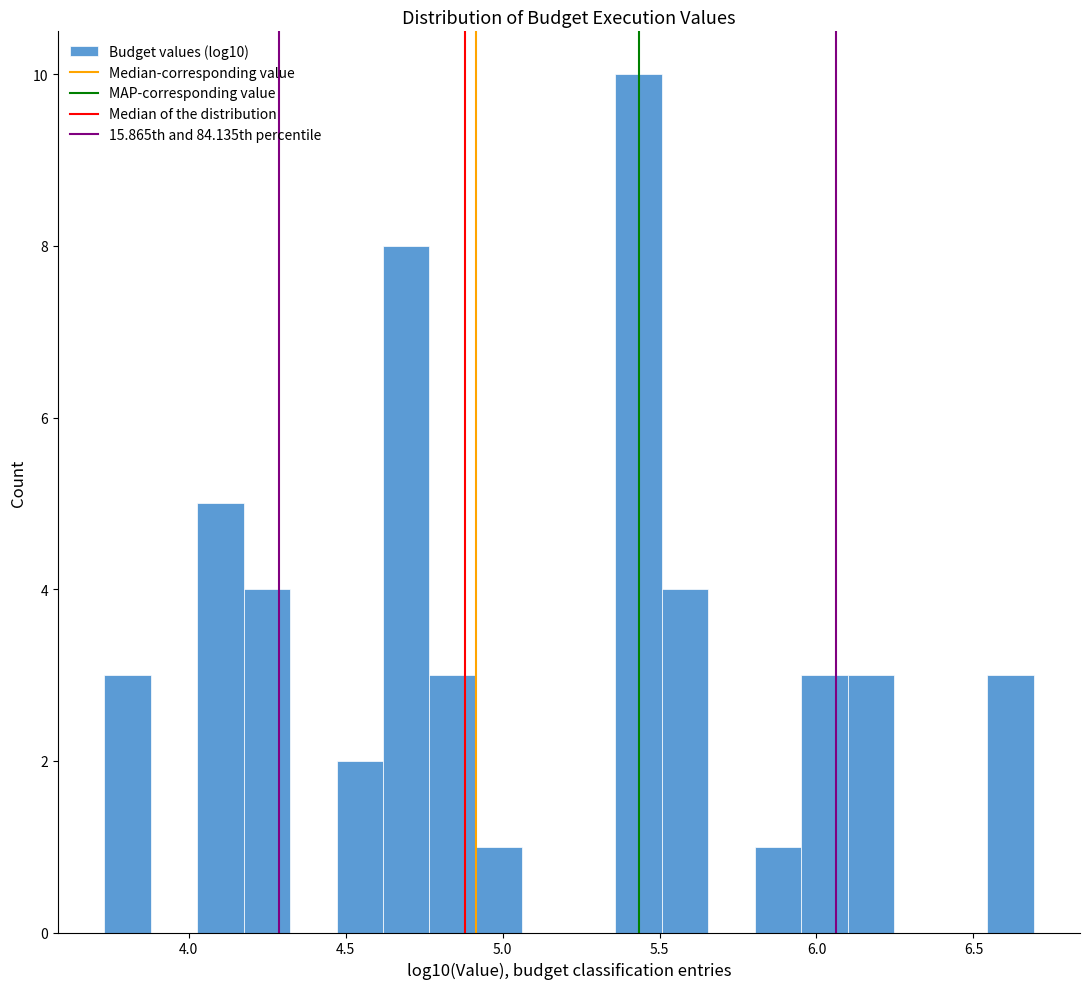

Around what value on the x-axis is the tallest bar? Give the approximate position of its centre, as read against the axis.

5.45